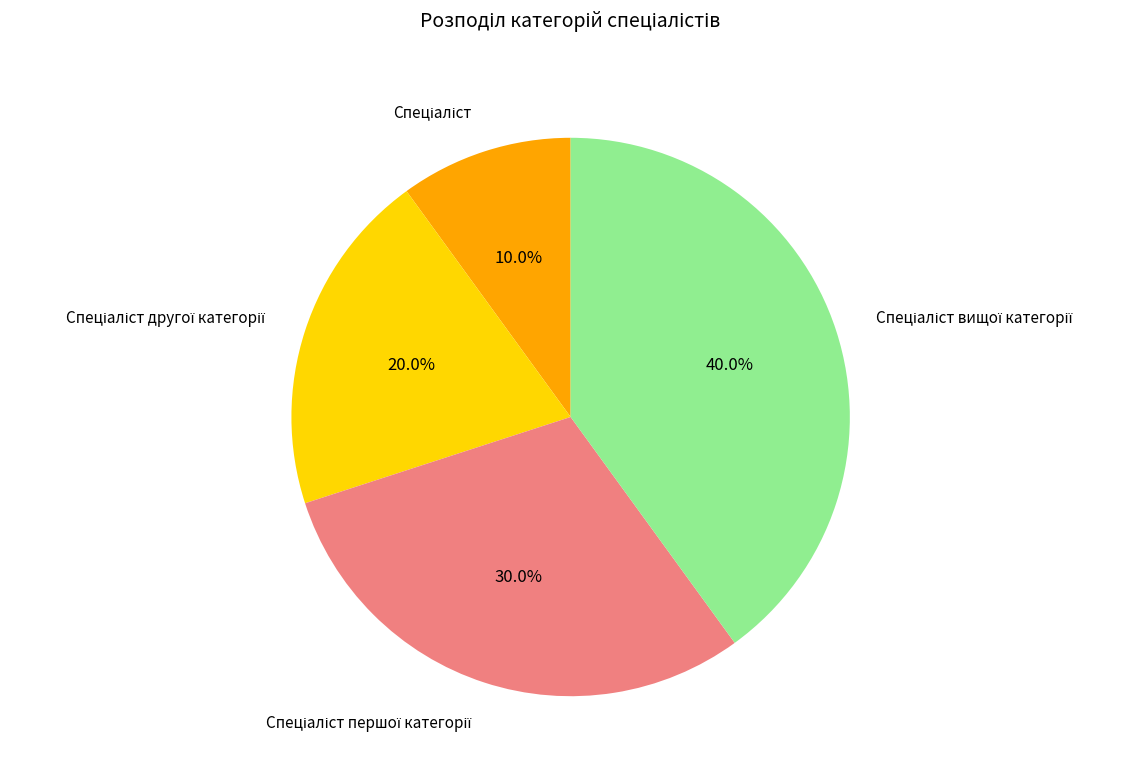

Does any single category account for the majority?

No